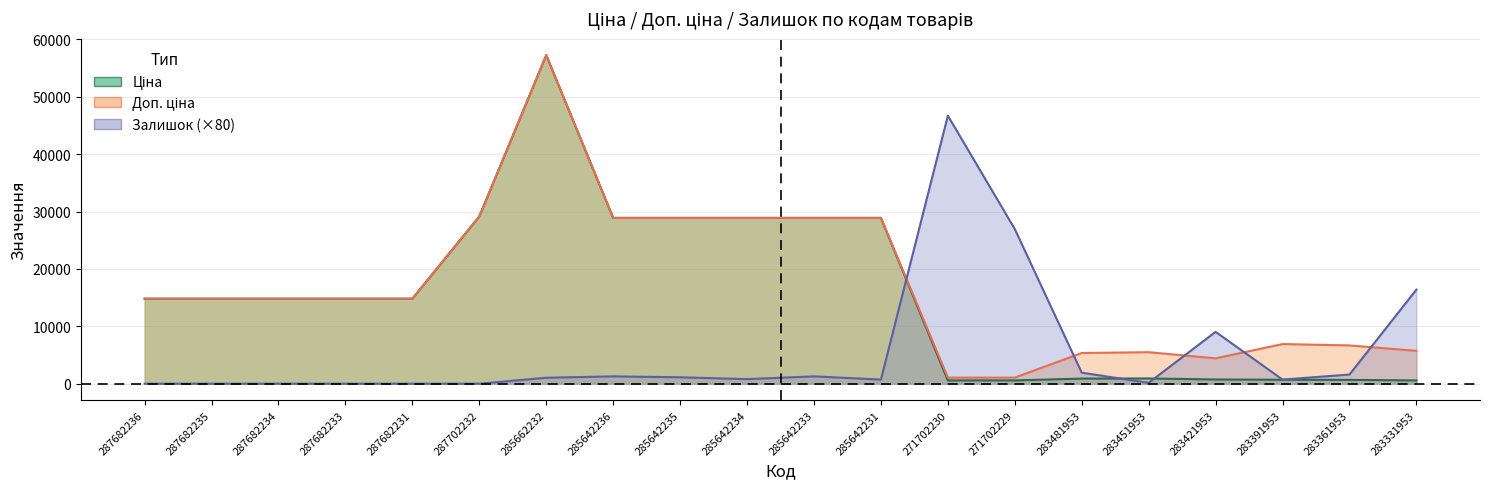

What is the greatest value displayed?

57258.0